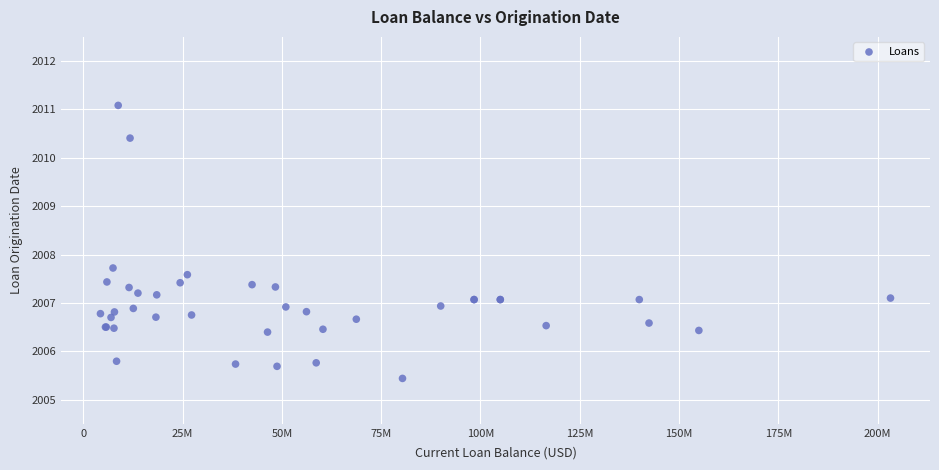

What Y value in the scatter plot is closest to 2008?

2007.7